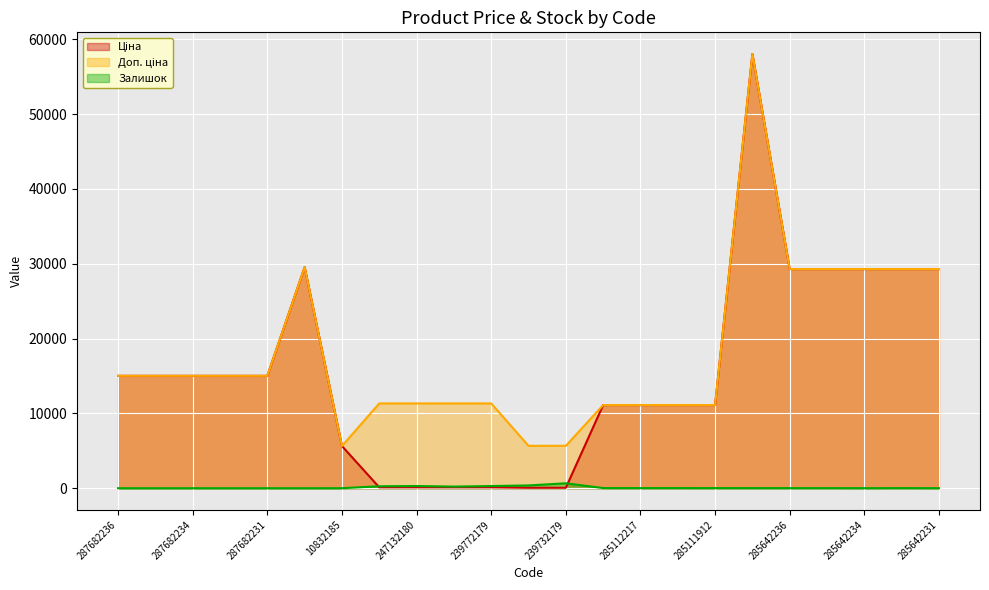

List the labels in order of Залишок value, smallest first.

287682236, 287682235, 287682234, 287682233, 287682231, 287702232, 10832185, 285642231, 285642234, 285642236, 285642235, 285662232, 285642233, 285111912, 285112220, 285112217, 285111961, 239772195, 247132181, 247132180, 239772179, 239732195, 239732179